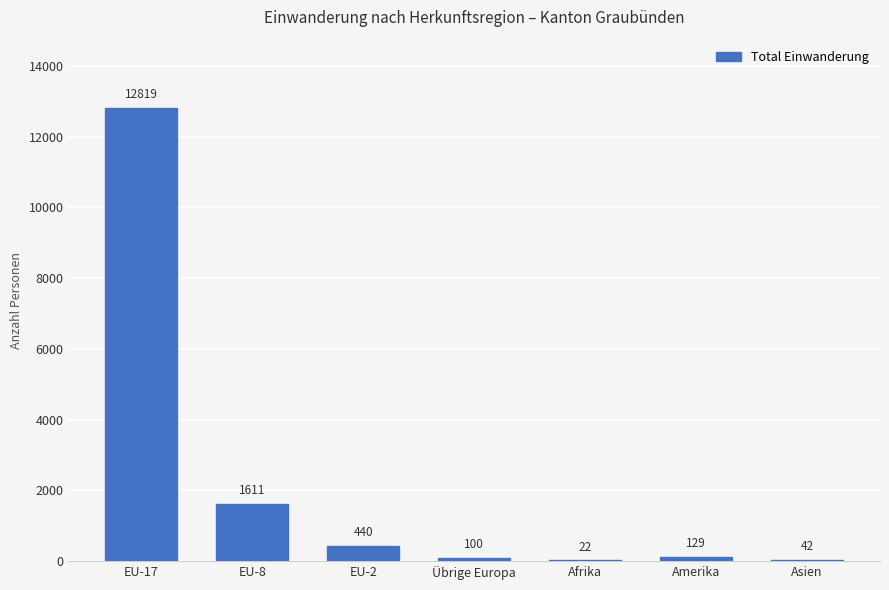

Is it true that the value at Afrika is 22?

True